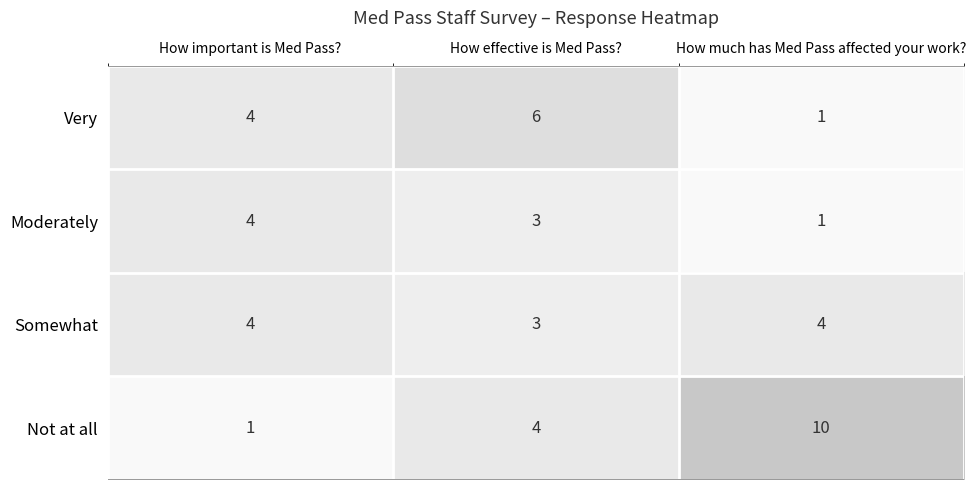

What is the minimum value for Somewhat?

3